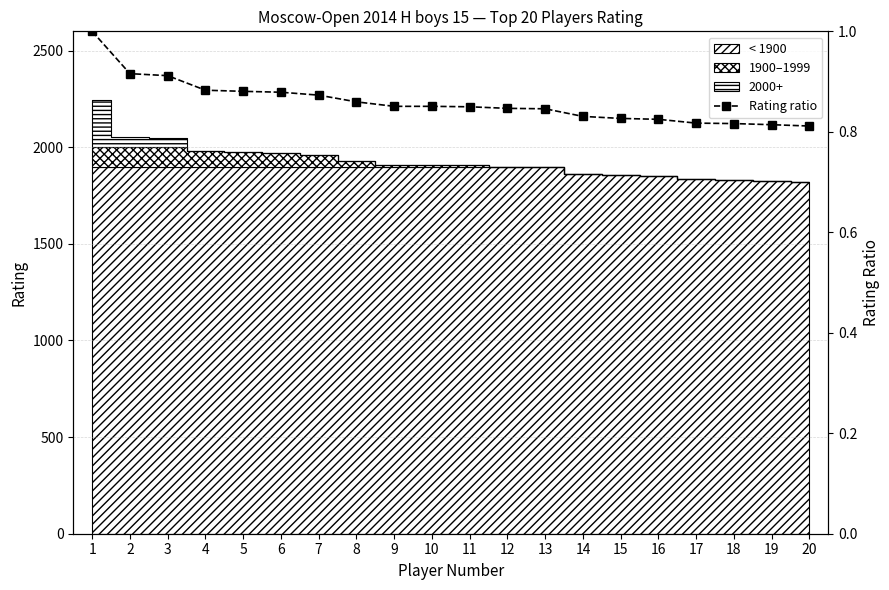

Which category has the highest value across all series?

1